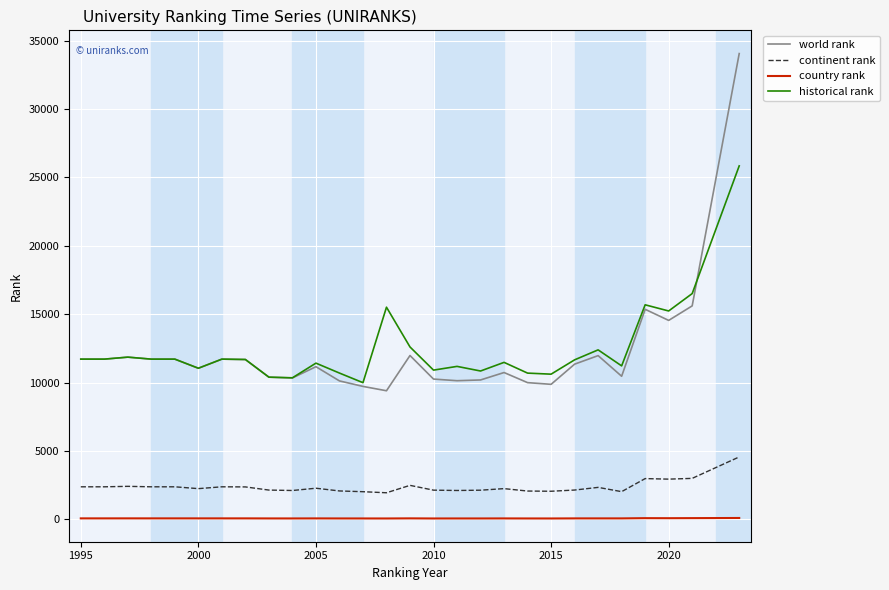

What is the lowest value of the historical rank series?

9988.0